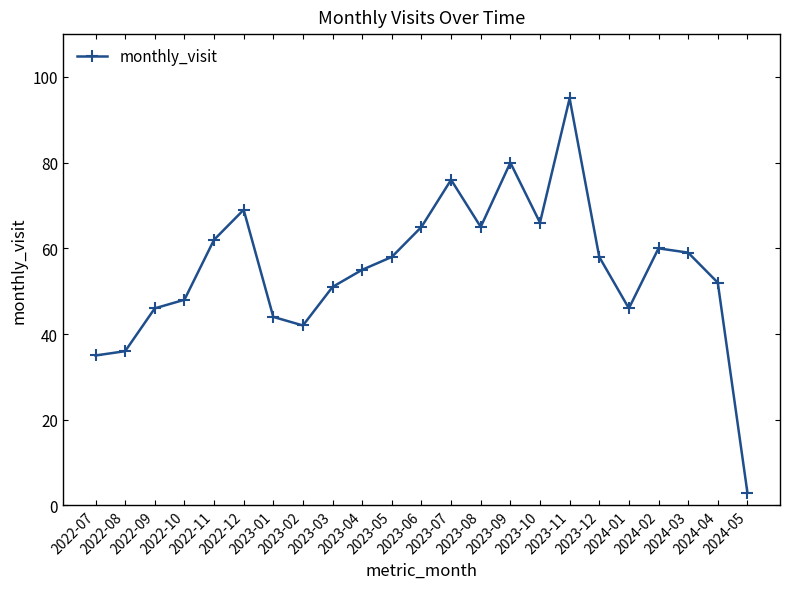

How many interior local peaks (higher than both neighbors) does the data have?

5